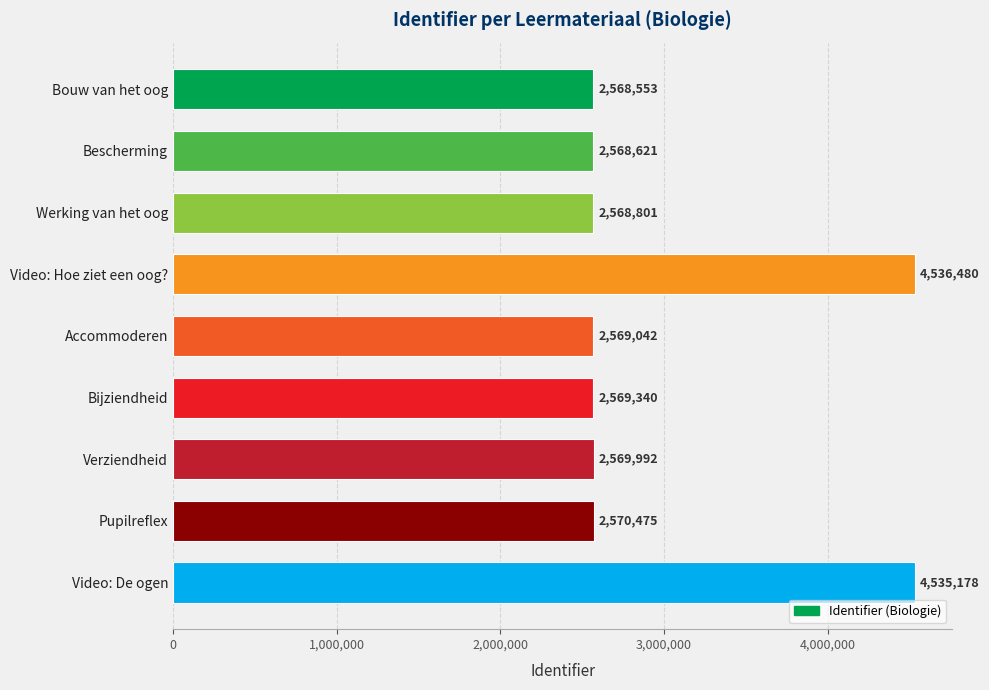

Are the bars grouped side by side (vs. stacked)?

No